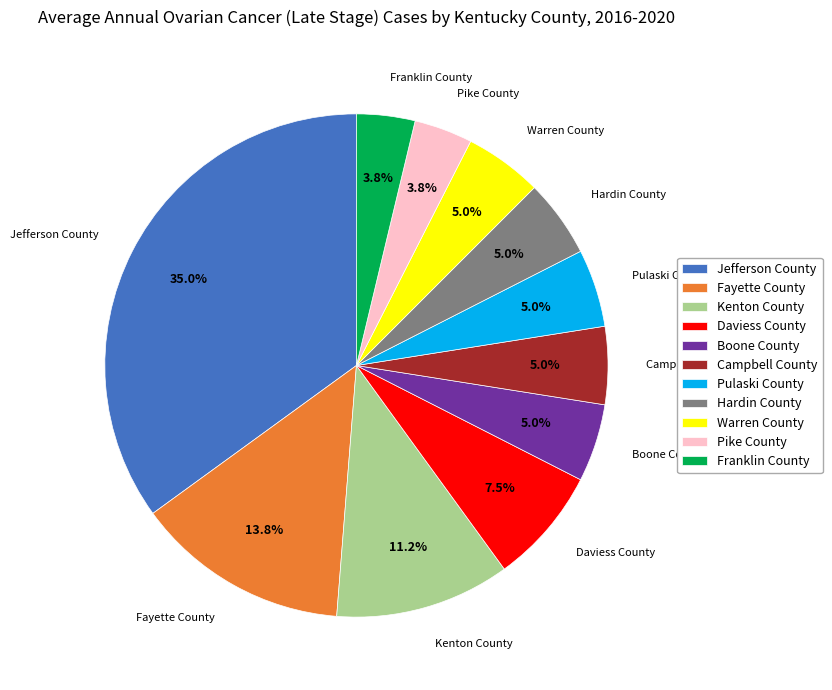

Is there any slice that represents more than half of the pie?

No